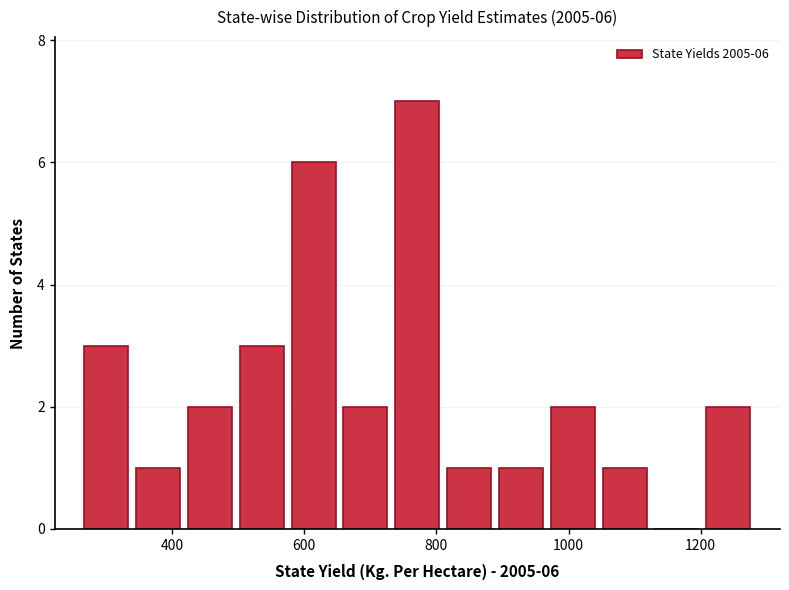

Read against the x-axis, roughly where is the centre of the tallest bar?

780